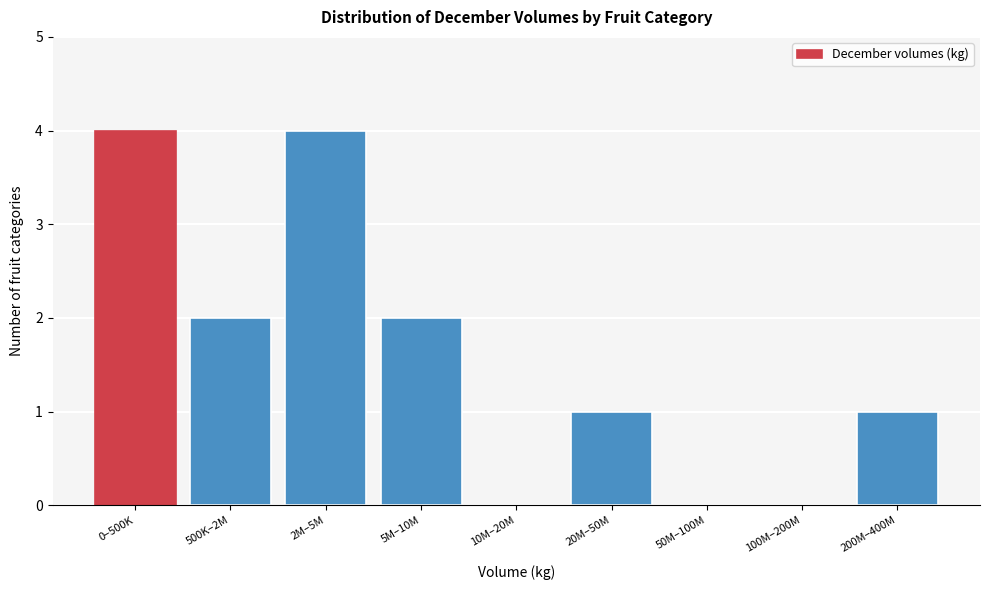

Reading left to right, extract all data points from this chart.

0–500K=4	500K–2M=2	2M–5M=4	5M–10M=2	10M–20M=0	20M–50M=1	50M–100M=0	100M–200M=0	200M–400M=1